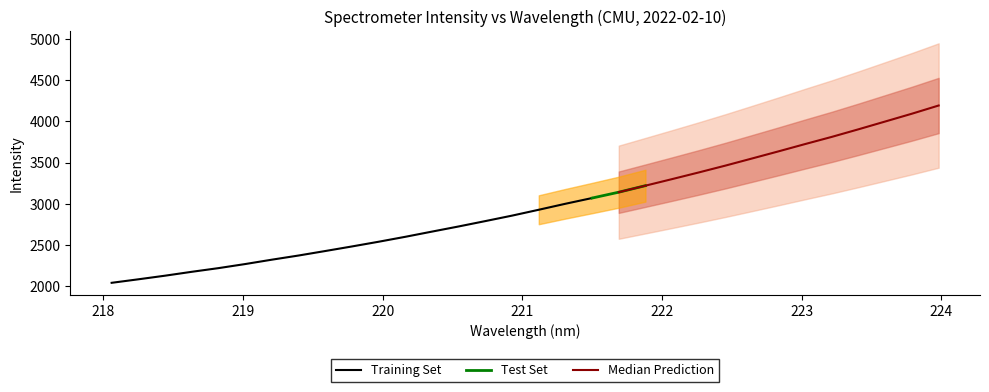

At how many categories does at least one series exceed 2374?

24